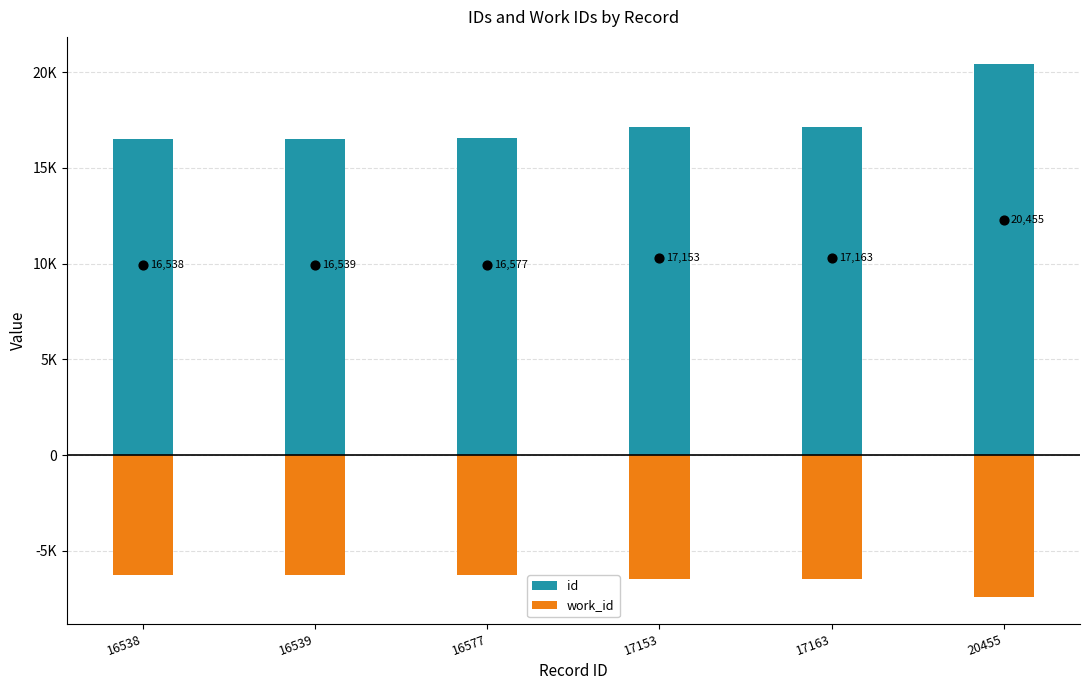

Which series has the widest spread of Y values?

id